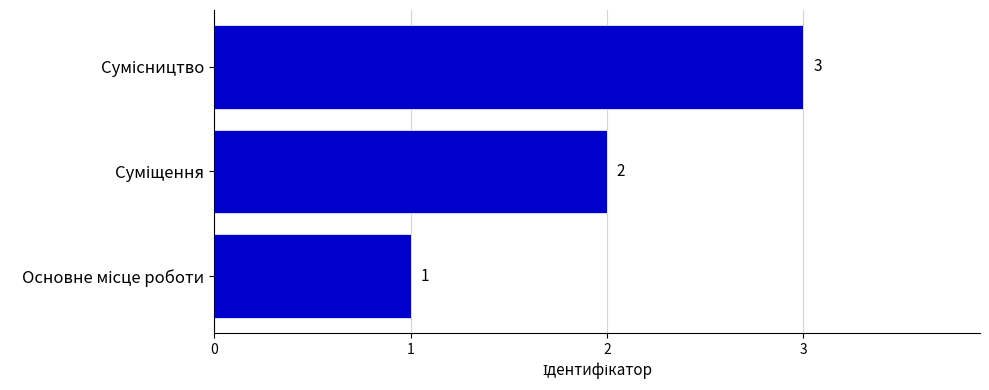

Count the values in the range 1 to 3.

3